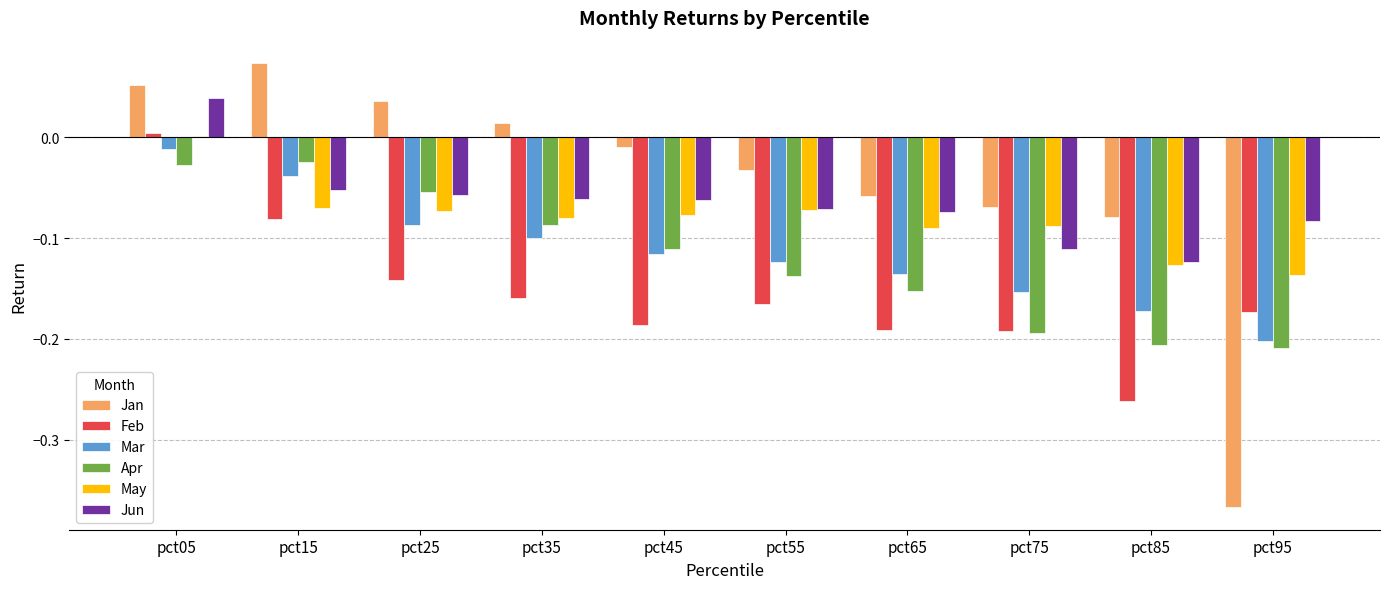

At which category is the sum across all series the highest?

pct05